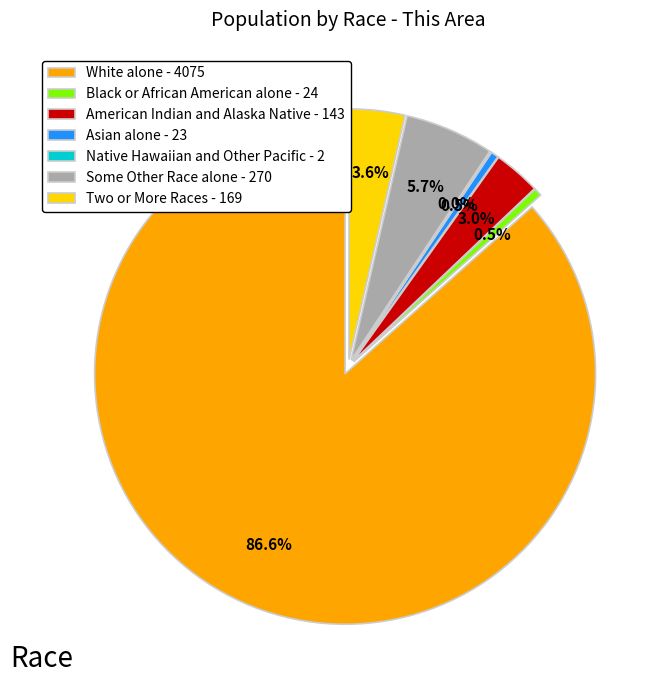

Which slice is the largest?

White alone